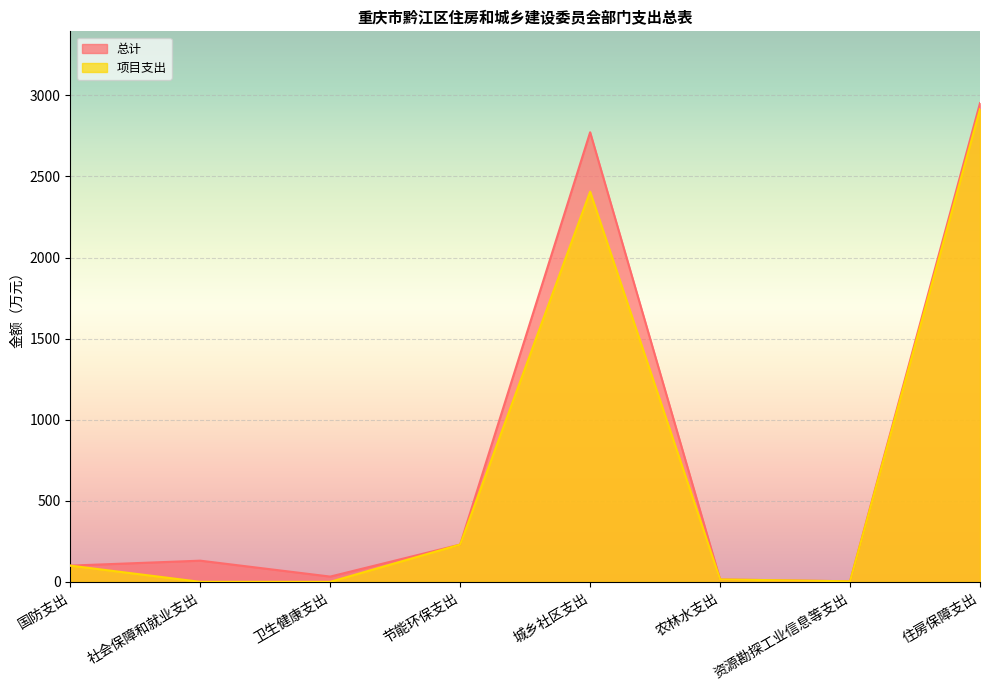

Which has a higher value, 农林水支出 or 城乡社区支出?

城乡社区支出